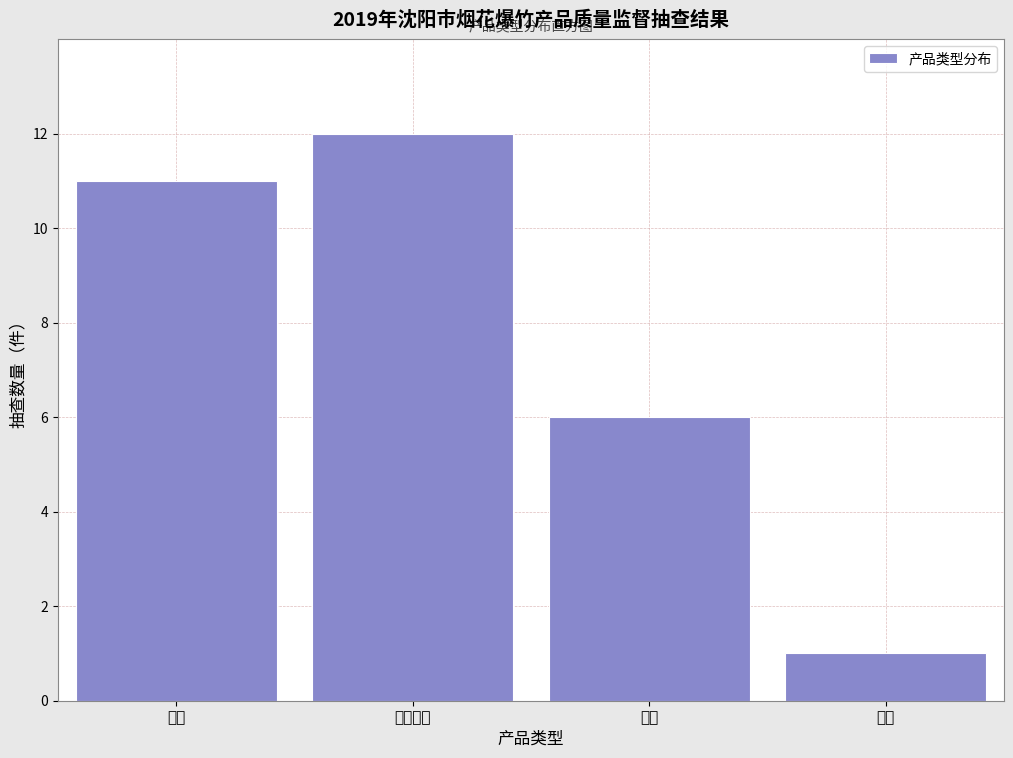

Reading left to right, list all the values displayed in this chart.

爆竹=11	组合烟花=12	喷花=6	升空=1